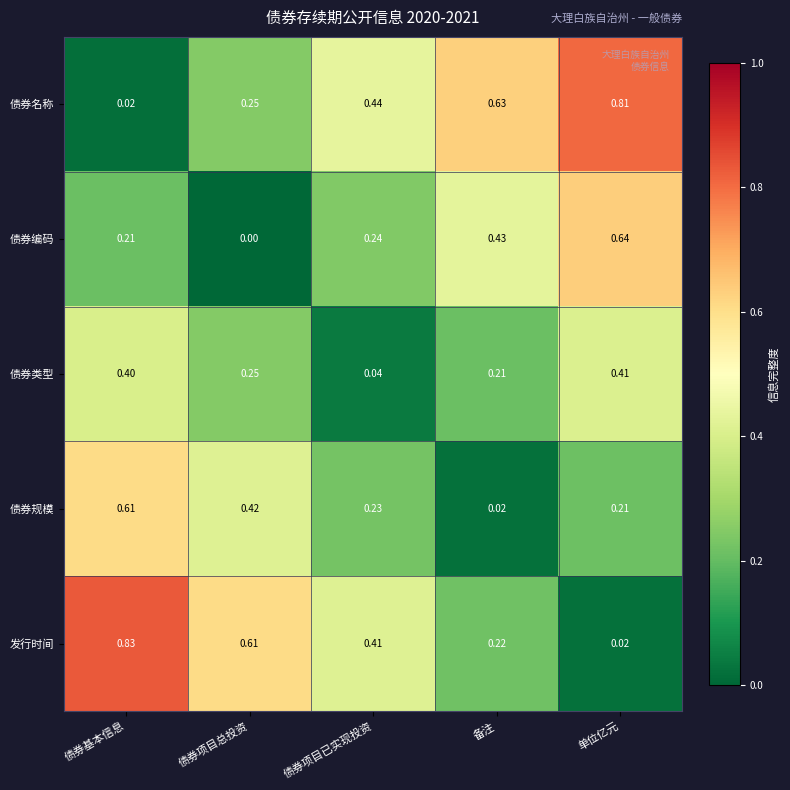

Between 债券基本信息 and 单位亿元, which series saw the biggest shift?

发行时间